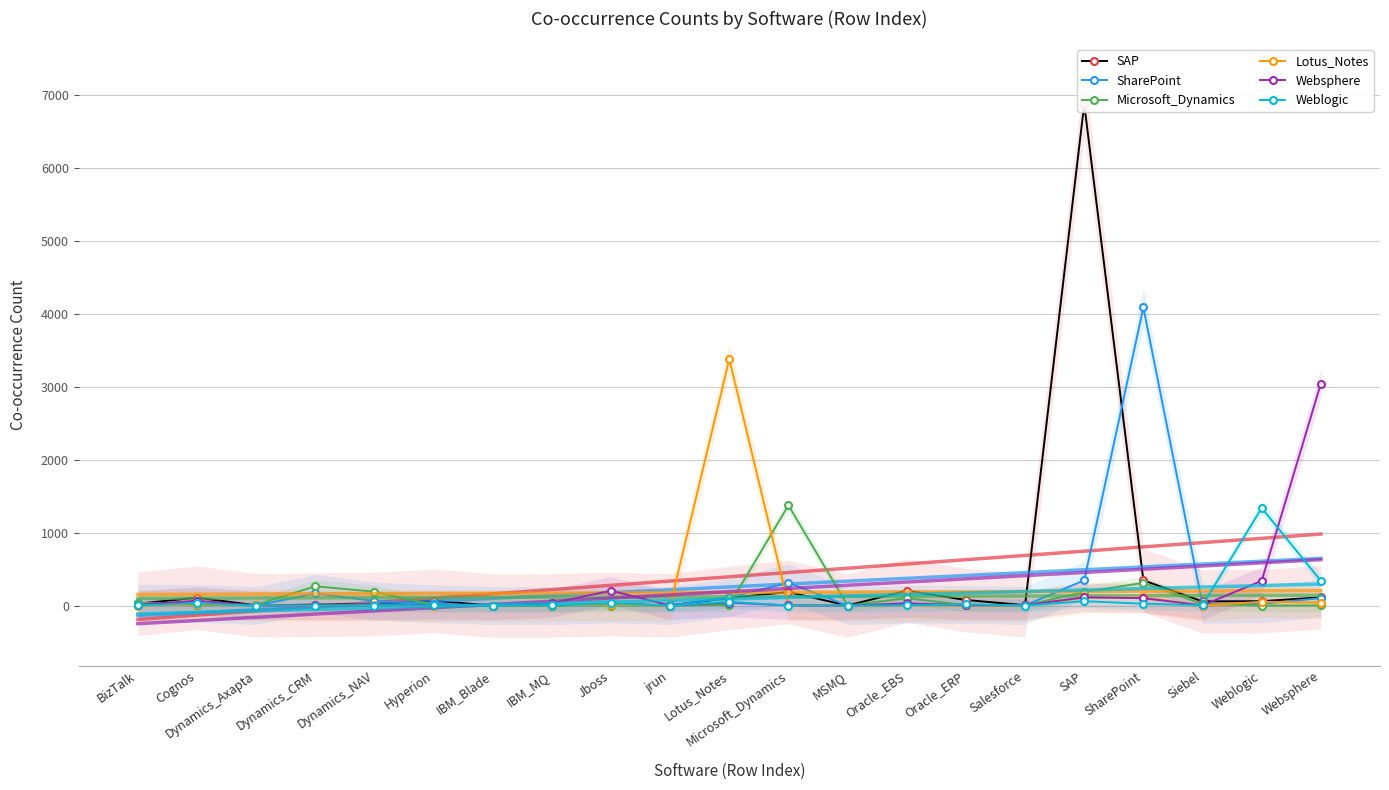

What is the label of the 1st point from the left?

BizTalk